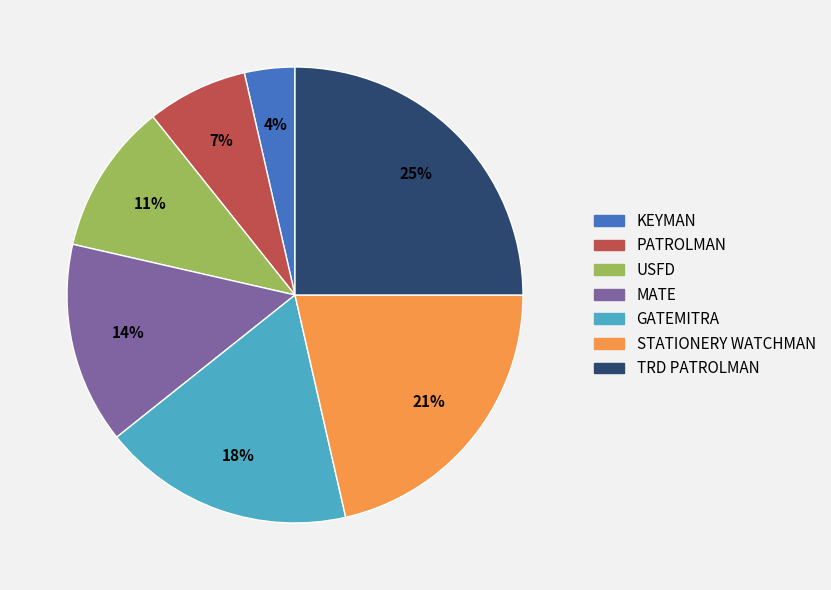

Does STATIONERY WATCHMAN represent more than half of the total?

No